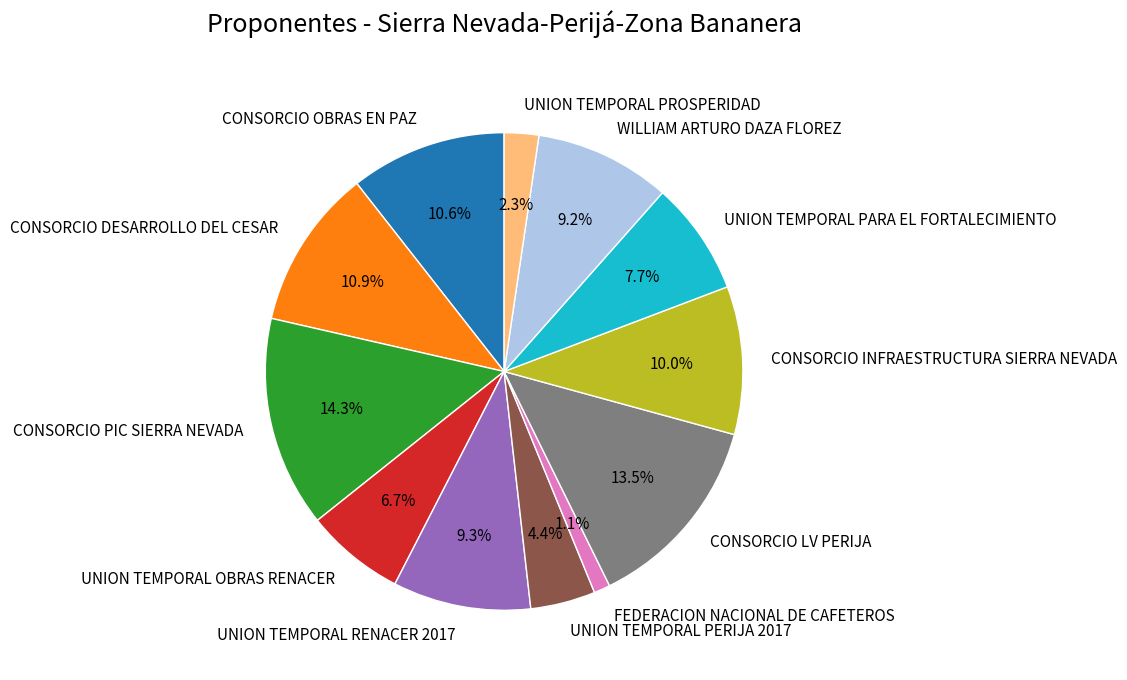

What percentage do CONSORCIO INFRAESTRUCTURA SIERRA NEVADA and UNION TEMPORAL PARA EL FORTALECIMIENTO together represent?

17.7%